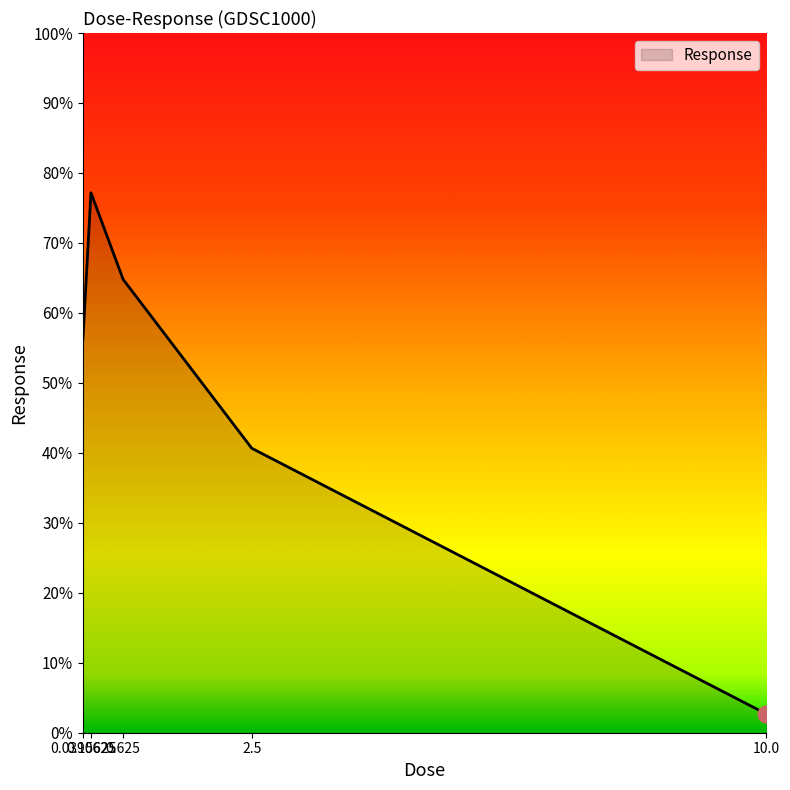

Reading right to left, extract all data points from this chart.

10.0=2.7	2.5=40.7	0.625=64.8	0.15625=77.2	0.0390625=56.2